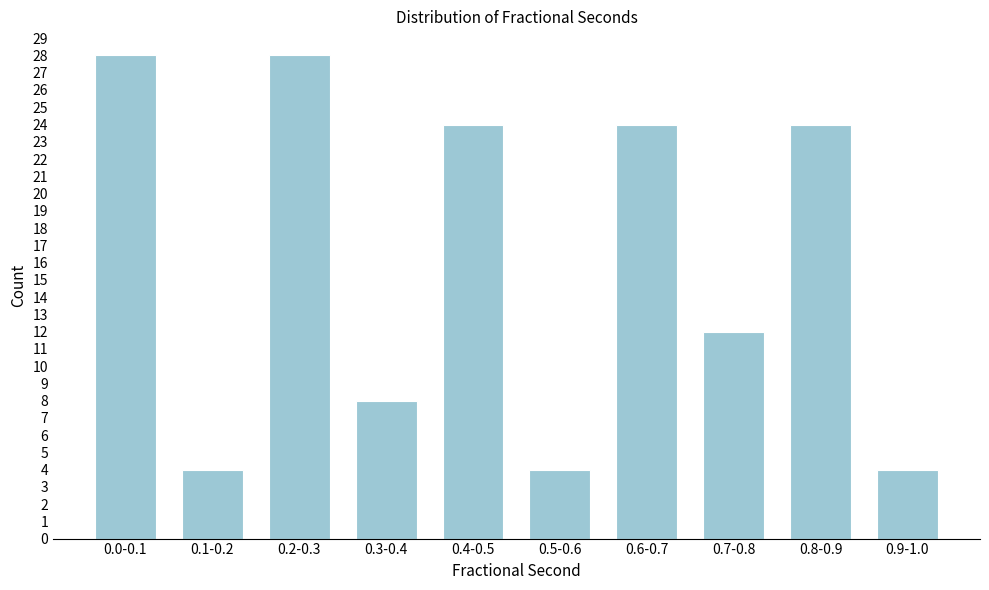

Reading left to right, list all the values displayed in this chart.

0.0-0.1=28	0.1-0.2=4	0.2-0.3=28	0.3-0.4=8	0.4-0.5=24	0.5-0.6=4	0.6-0.7=24	0.7-0.8=12	0.8-0.9=24	0.9-1.0=4